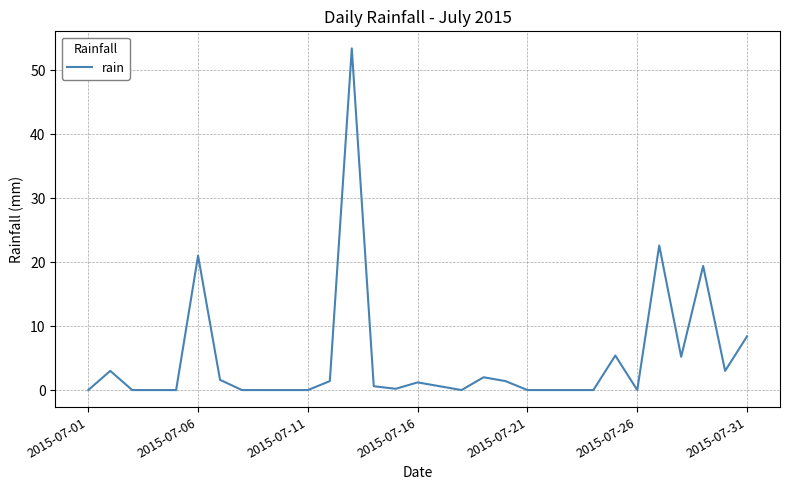

What is the greatest value displayed?

53.4